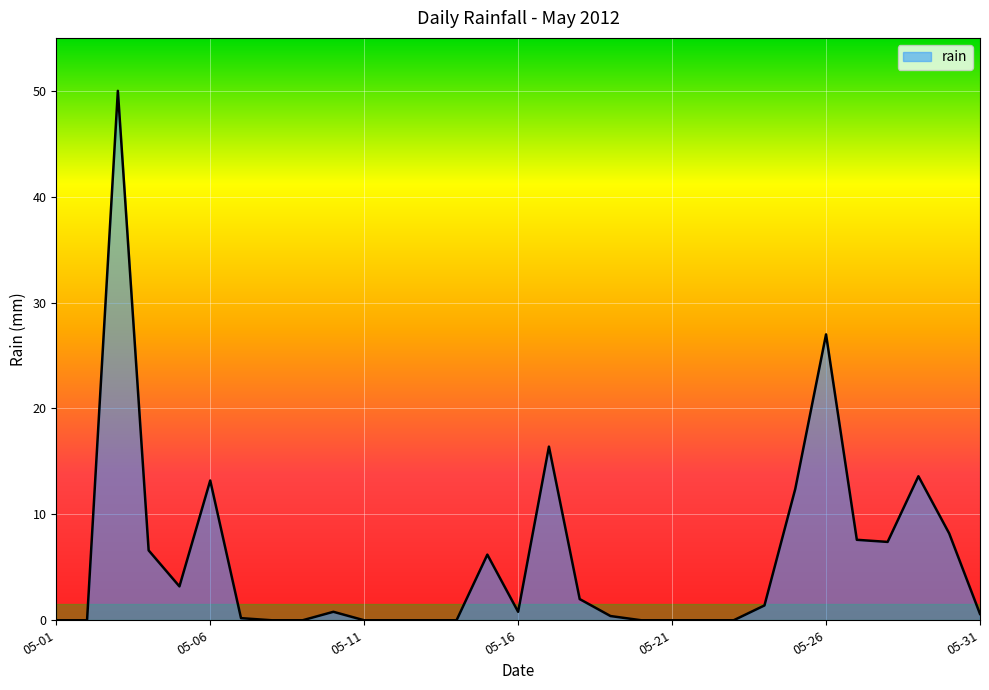

What is the difference between the maximum and minimum values?

50.0